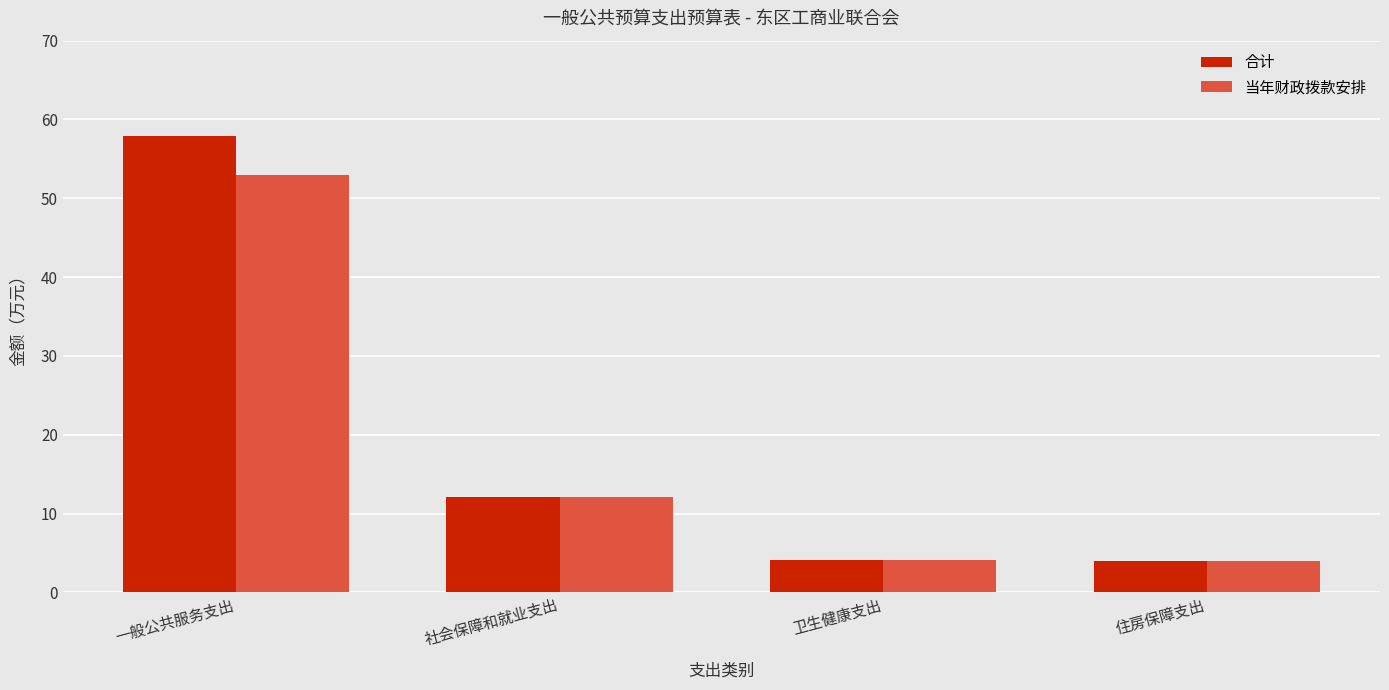

What is the maximum value shown in the chart?

58.0